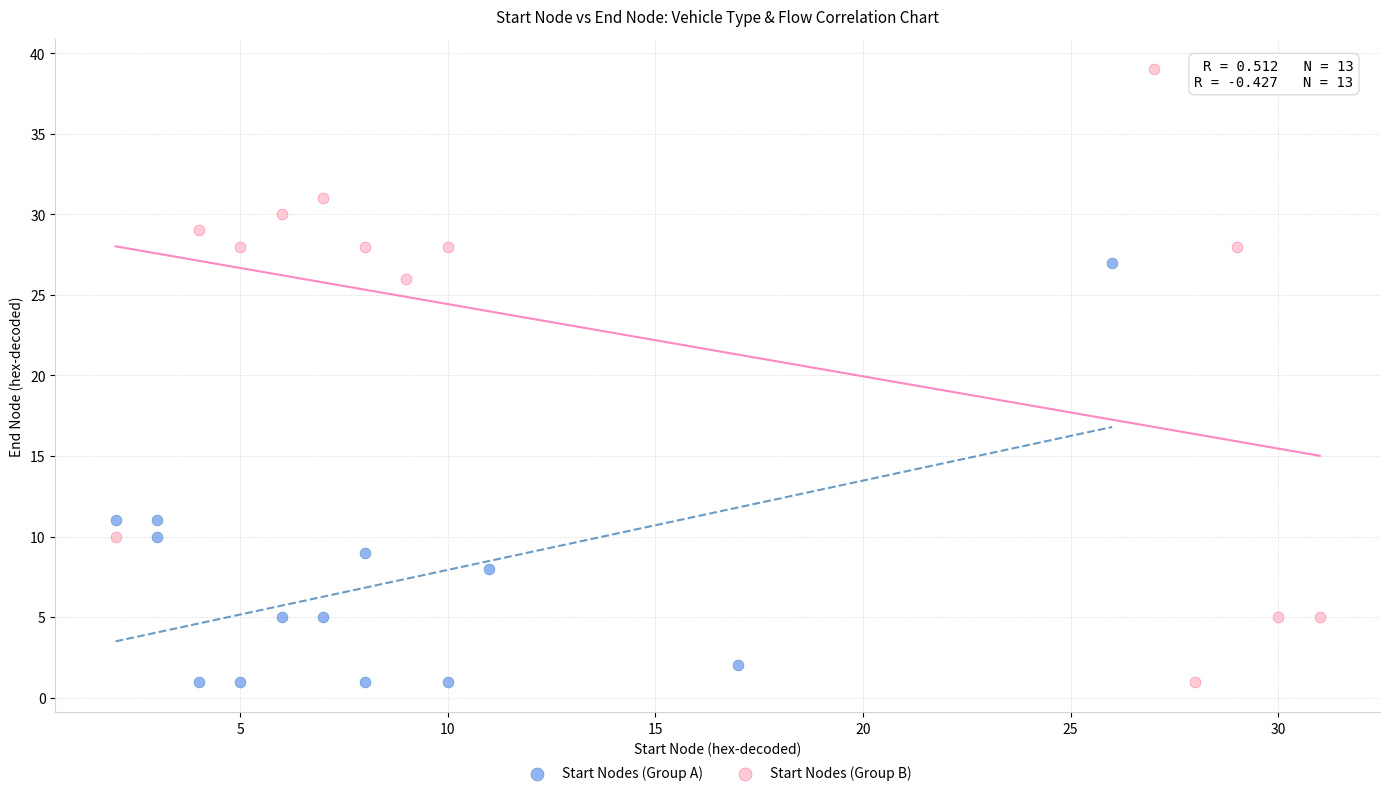

Which series has the largest Y range (max minus min)?

Start Nodes (Group B)